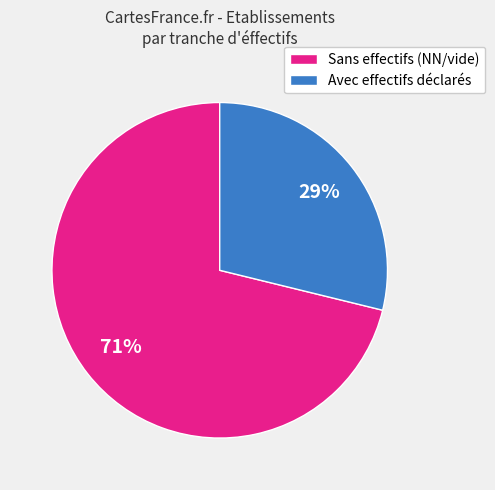

To the nearest percent, what is the average slice percentage?

50%